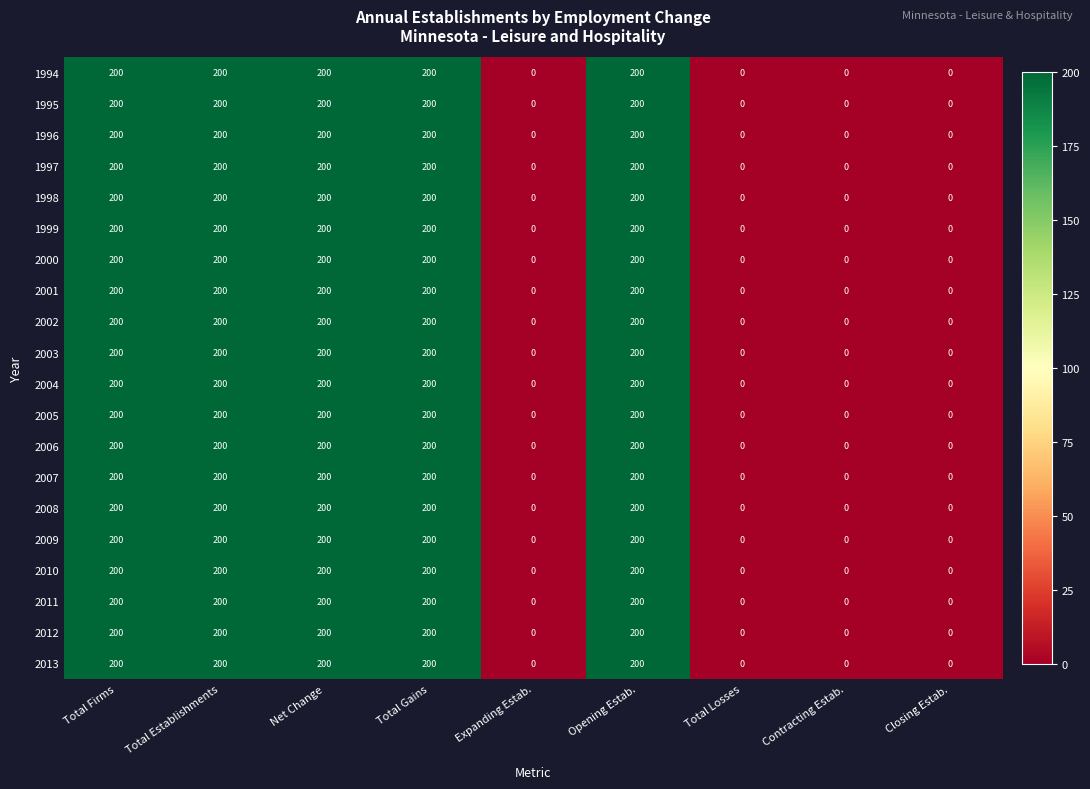

Is the value of 1999 at Total Losses greater than the value of 2003 at Total Establishments?

No